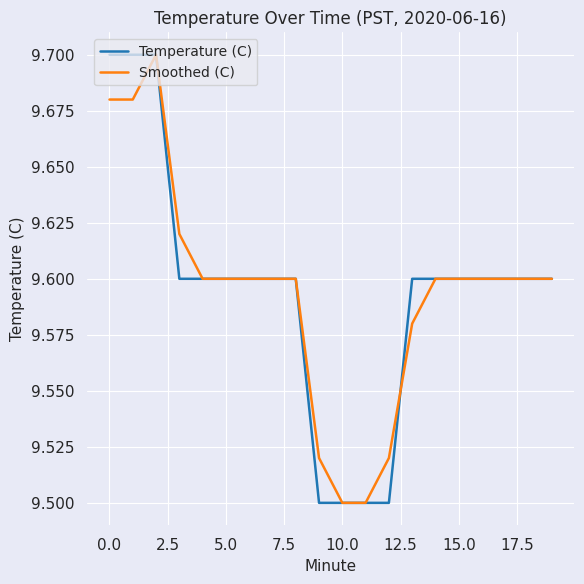

What are all the series names shown in the legend?

Temperature (C), Smoothed (C)